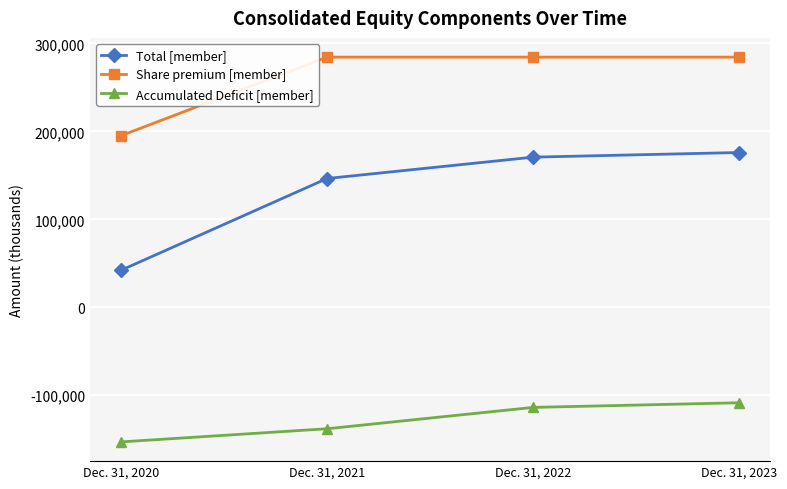

How many lines are shown in the chart?

3